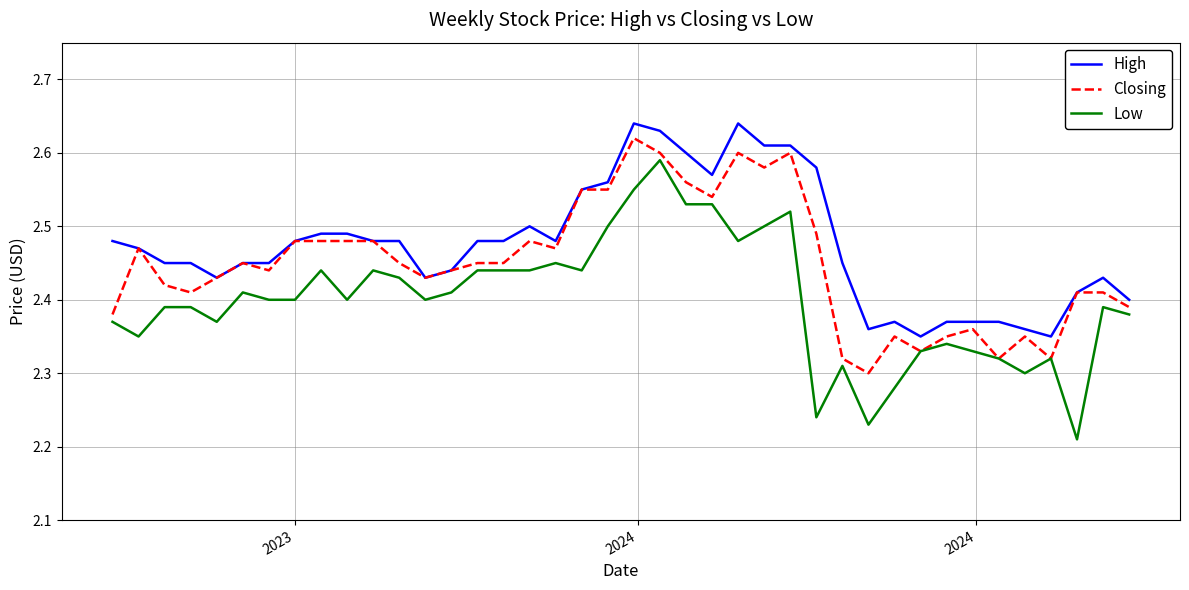

True or false: Low and High cross at least once.

False